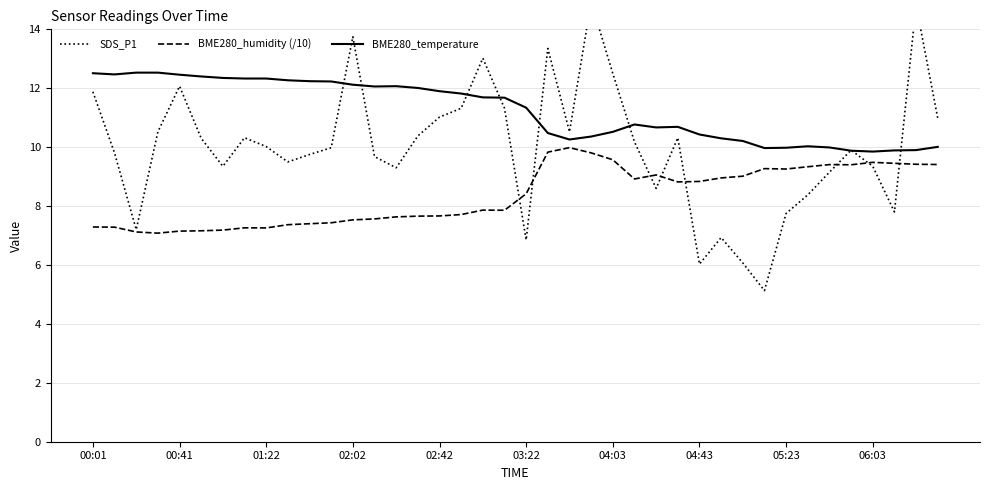

What are all the series names shown in the legend?

SDS_P1, BME280_humidity (/10), BME280_temperature